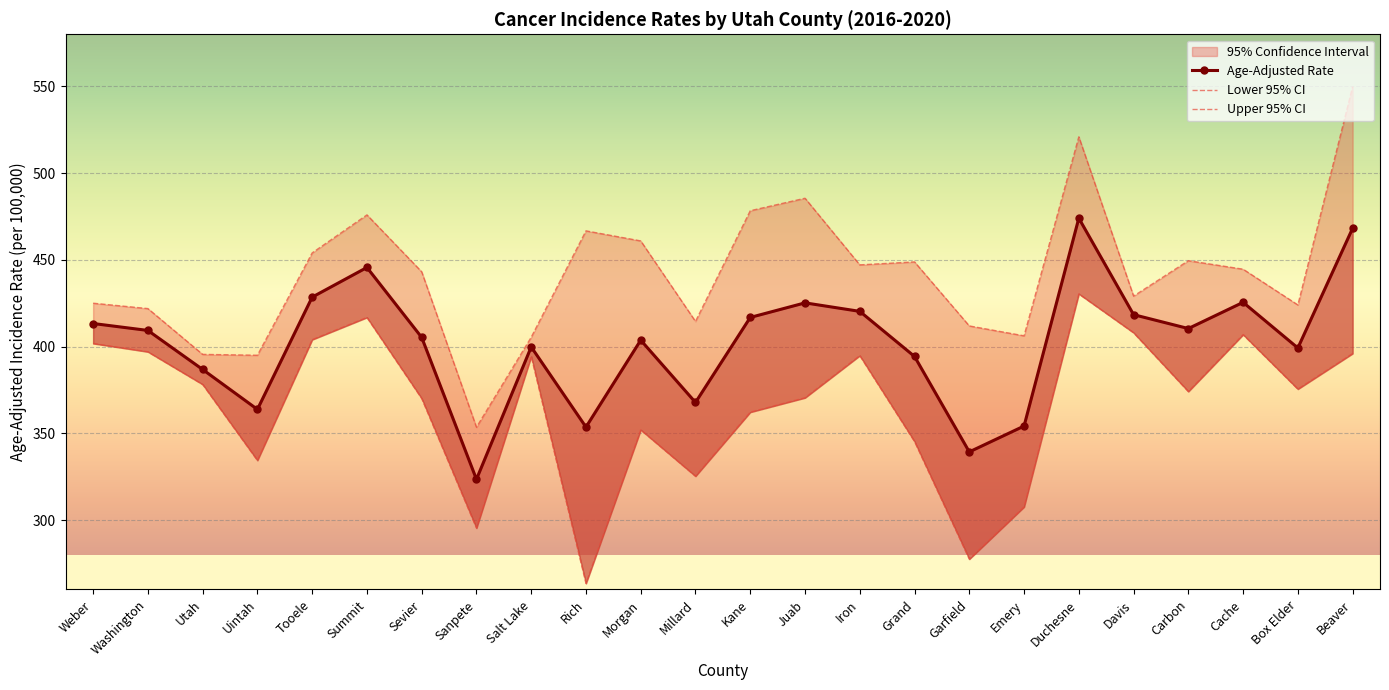

Reading left to right, what are all the values shown in this chart?

Age-Adjusted Rate: 413.3	409.3	386.8	363.8	428.5	445.6	405.3	323.5	399.8	353.6	403.7	367.8	416.8	425.2	420.3	394.3	339.3	354.2	474.0	418.4	410.4	425.5	399.2	468.2
Lower 95% CI: 401.8	397.0	378.2	334.4	404.0	416.8	370.1	295.4	394.3	263.5	352.0	325.3	362.2	370.5	394.8	345.3	277.5	307.6	430.4	408.0	374.1	406.9	375.5	396.0
Upper 95% CI: 425.0	421.9	395.5	395.0	454.0	475.9	443.1	353.5	405.4	466.7	460.9	414.5	478.3	485.5	447.1	448.8	411.9	406.2	520.9	429.1	449.5	444.6	424.0	549.8